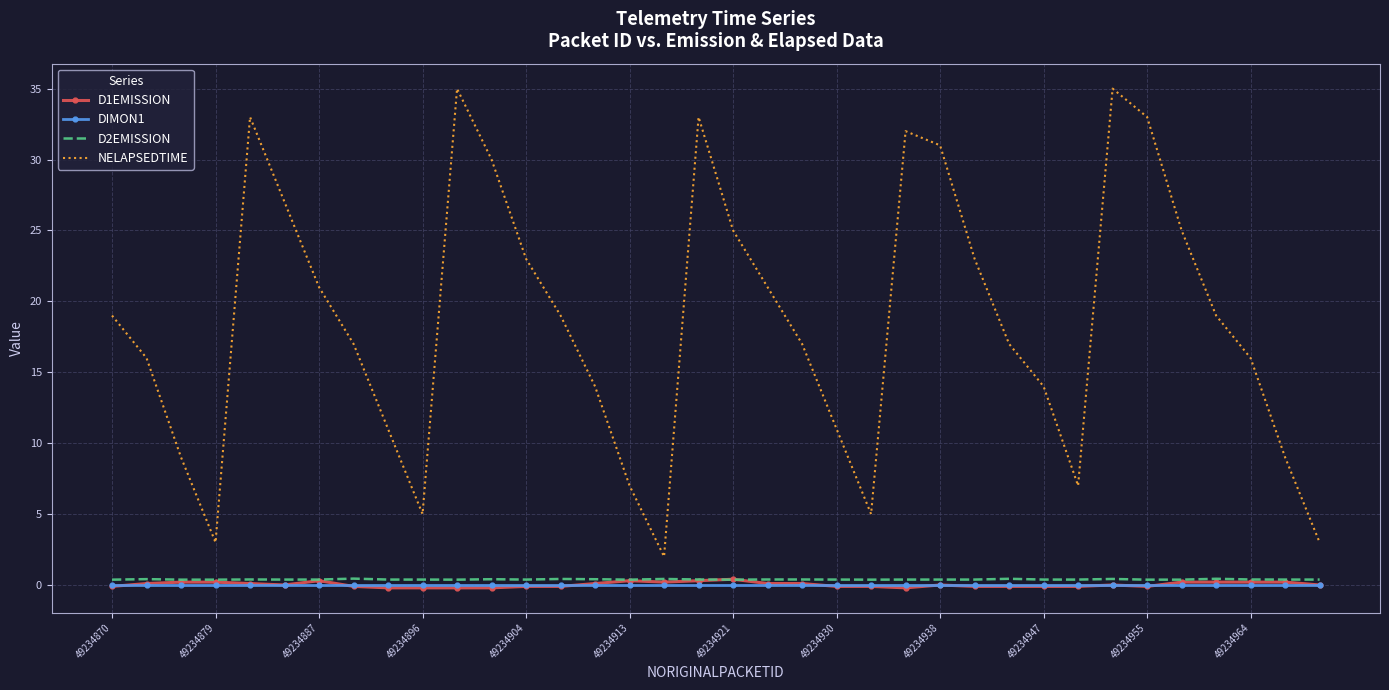

Which series has the largest total across all categories?

NELAPSEDTIME